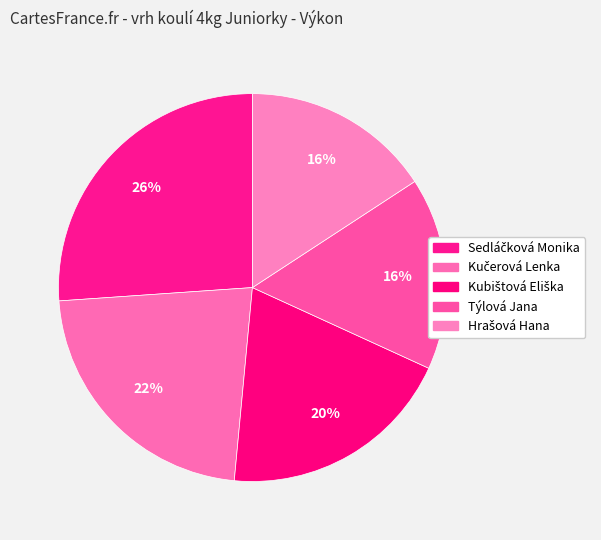

Between Kubištová Eliška and Sedláčková Monika, which is larger?

Sedláčková Monika